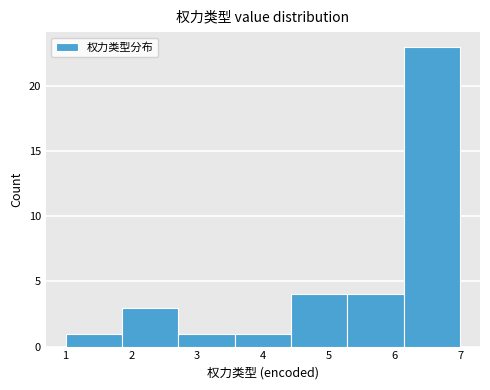

Reading left to right, transcribe this chart: for each bar, give the range it covers on the x-axis and its height. Neither the bar edges nor the heights are printed on the chart, so give them approximately, as read against the axes.

1.0 to 1.9: 1
1.9 to 2.7: 3
2.7 to 3.6: 1
3.6 to 4.4: 1
4.4 to 5.3: 4
5.3 to 6.1: 4
6.1 to 7.0: 23